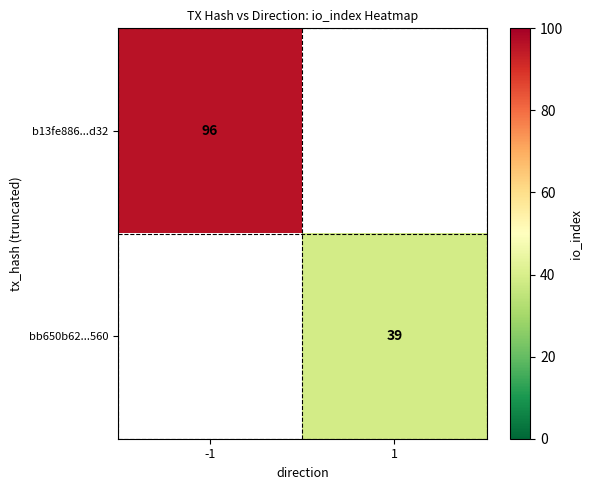

Is it true that bb650b62...560 equals 63.2 at 1?

False